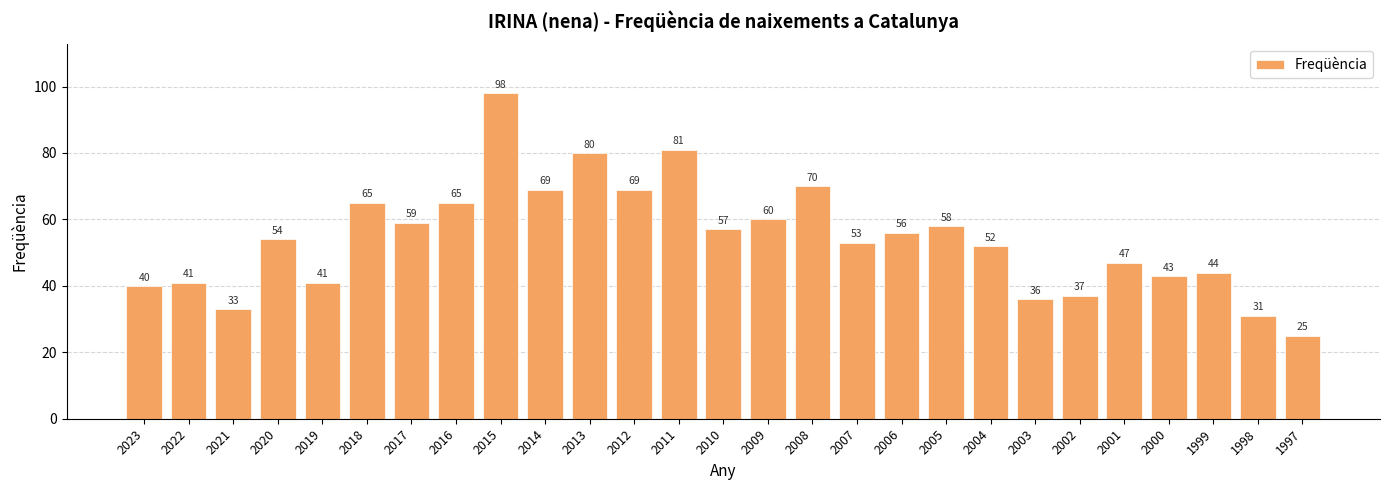

What is the value of the 4th bar from the left?

54